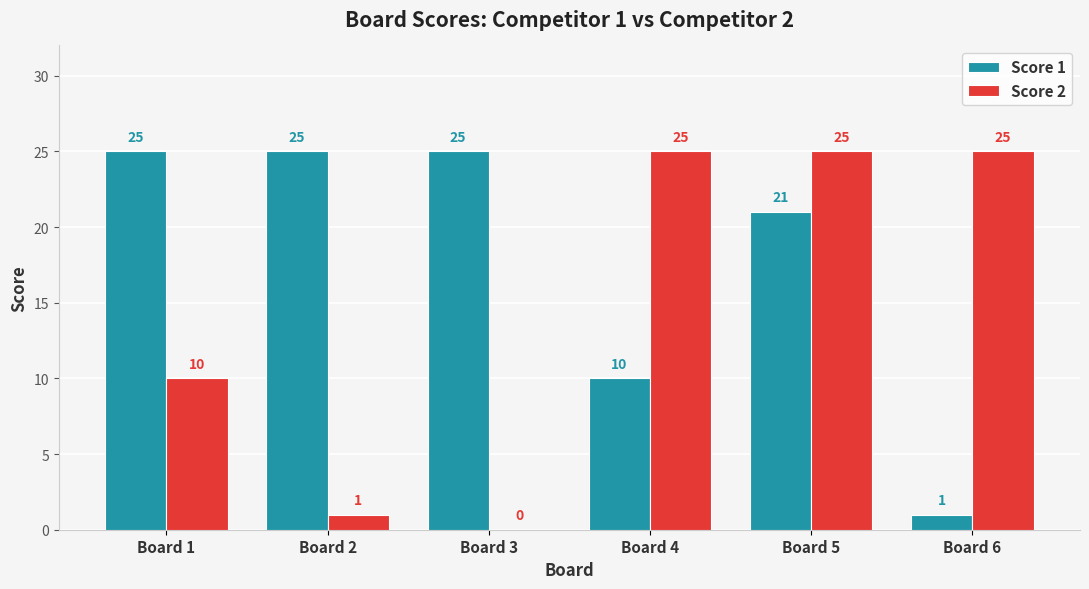

Which series has the largest total across all categories?

Score 1